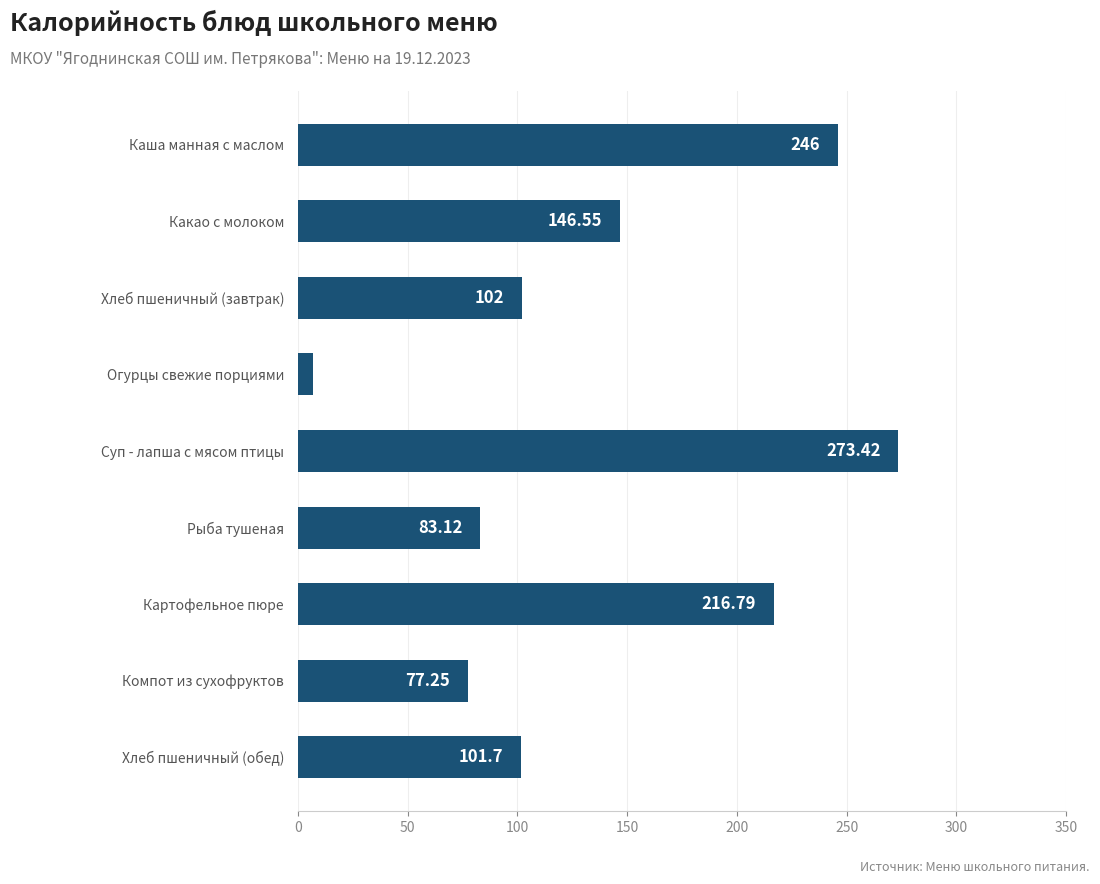

Where is the data nearest to the value 140?

Какао с молоком